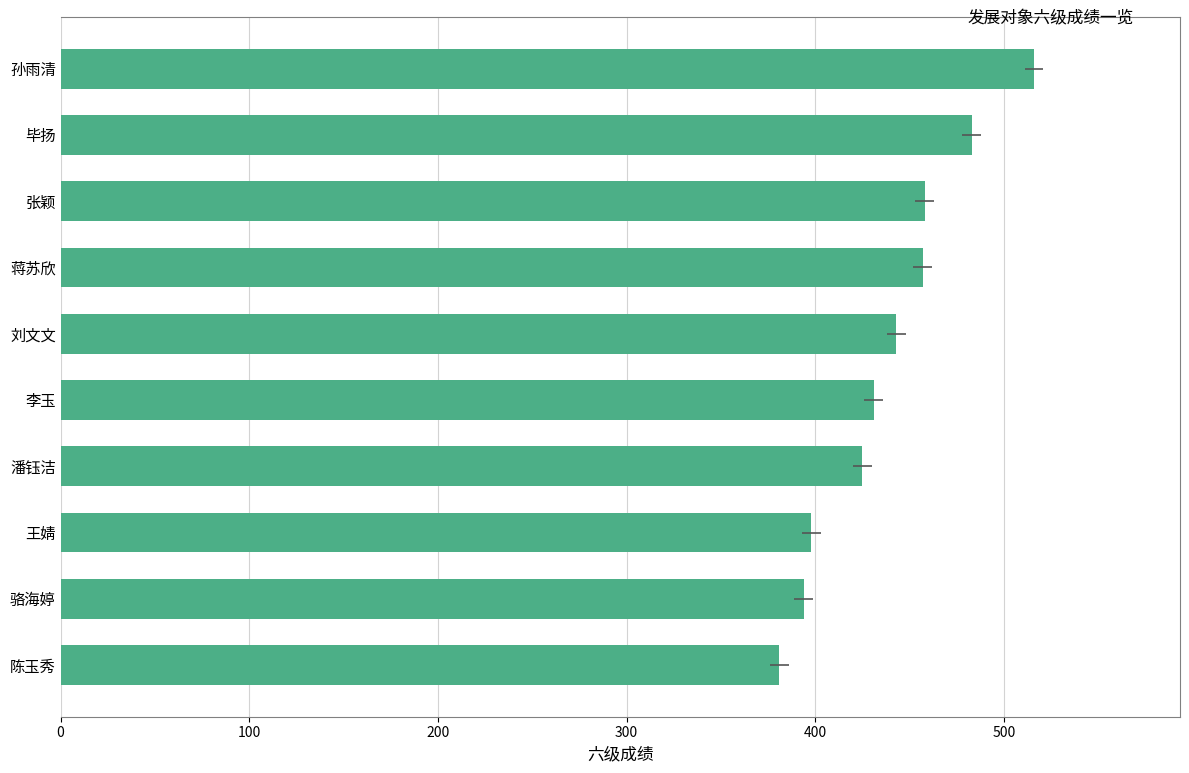

Is it true that the value at 毕扬 is 208?

False